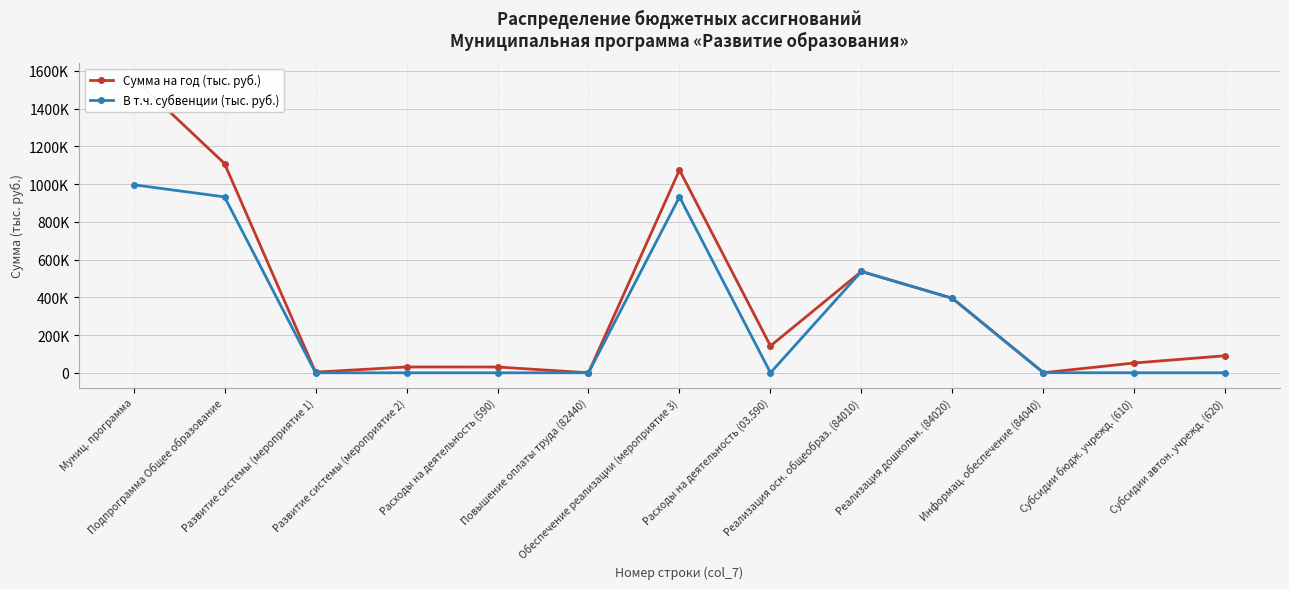

How many data points in В т.ч. субвенции (тыс. руб.) are above 0?

6